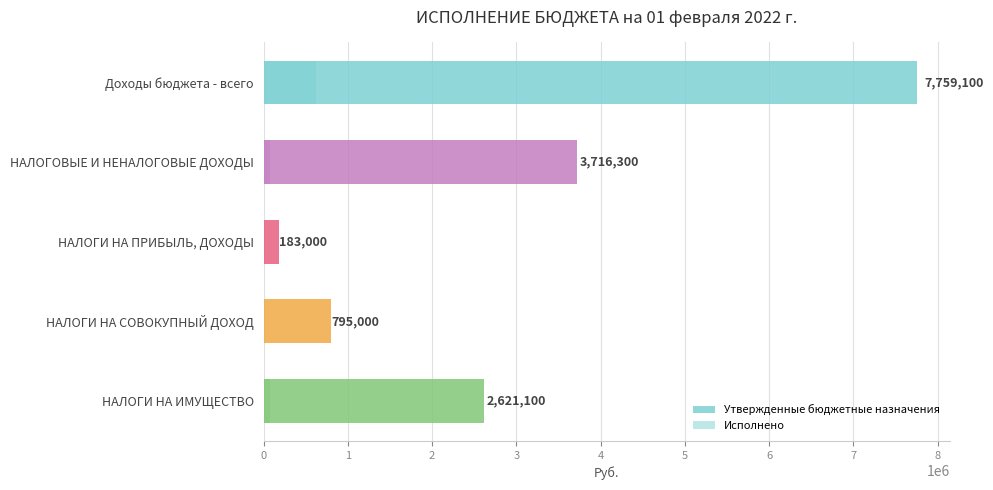

How many categories are shown in the chart?

5